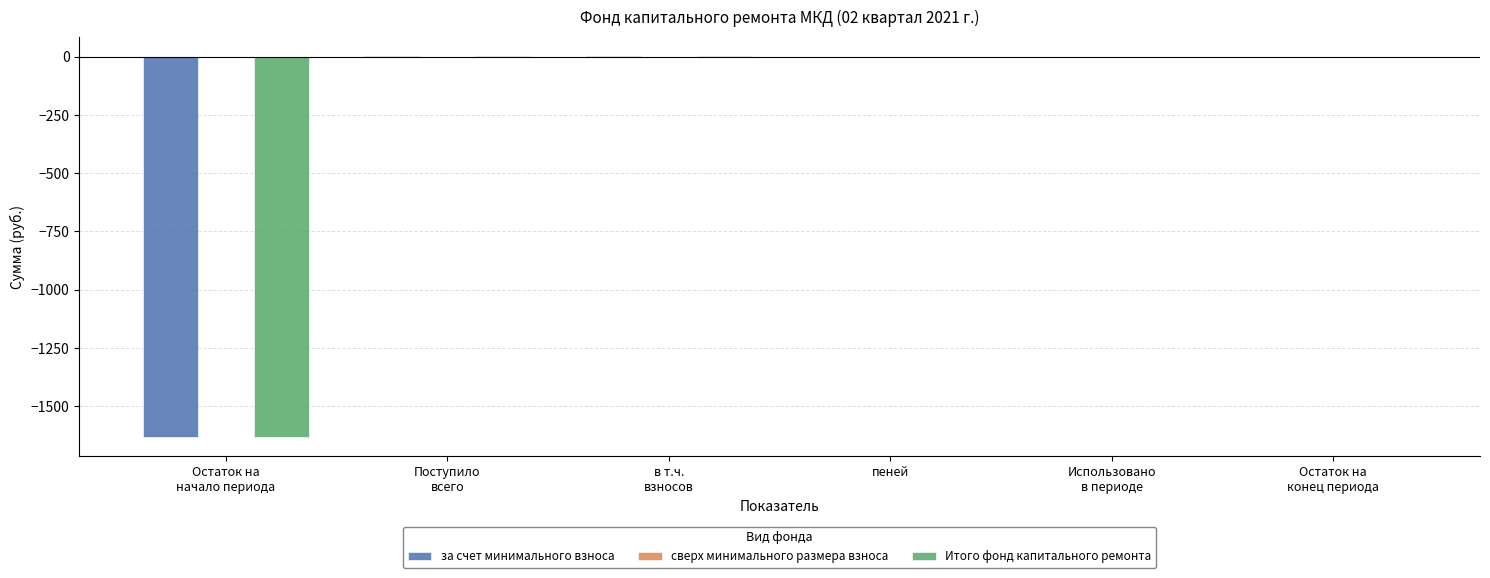

What is the sum of all Итого фонд капитального ремонта values?

-1628.2